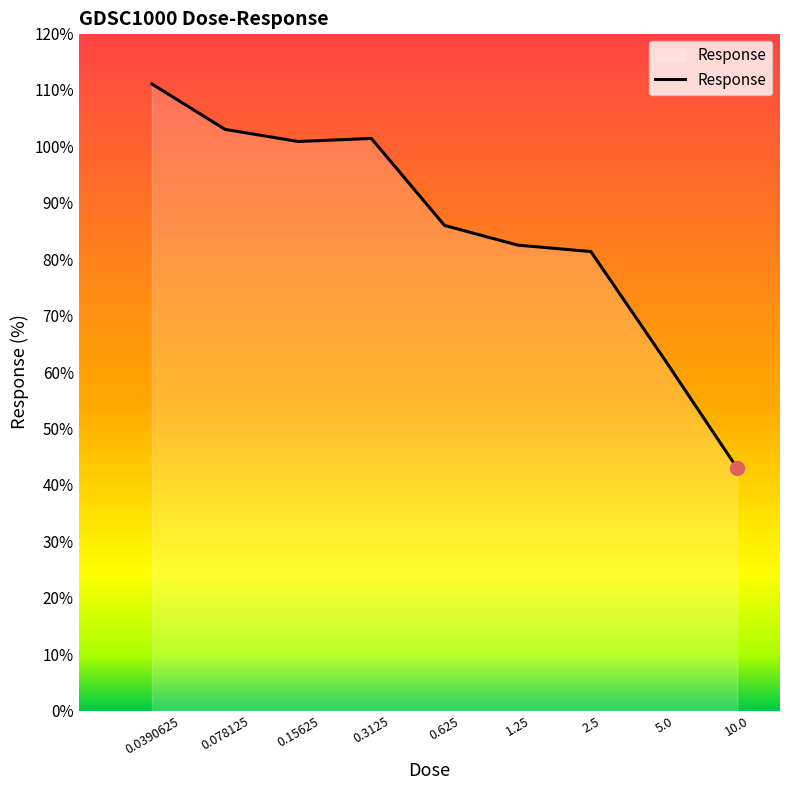

How many lines are shown in the chart?

1